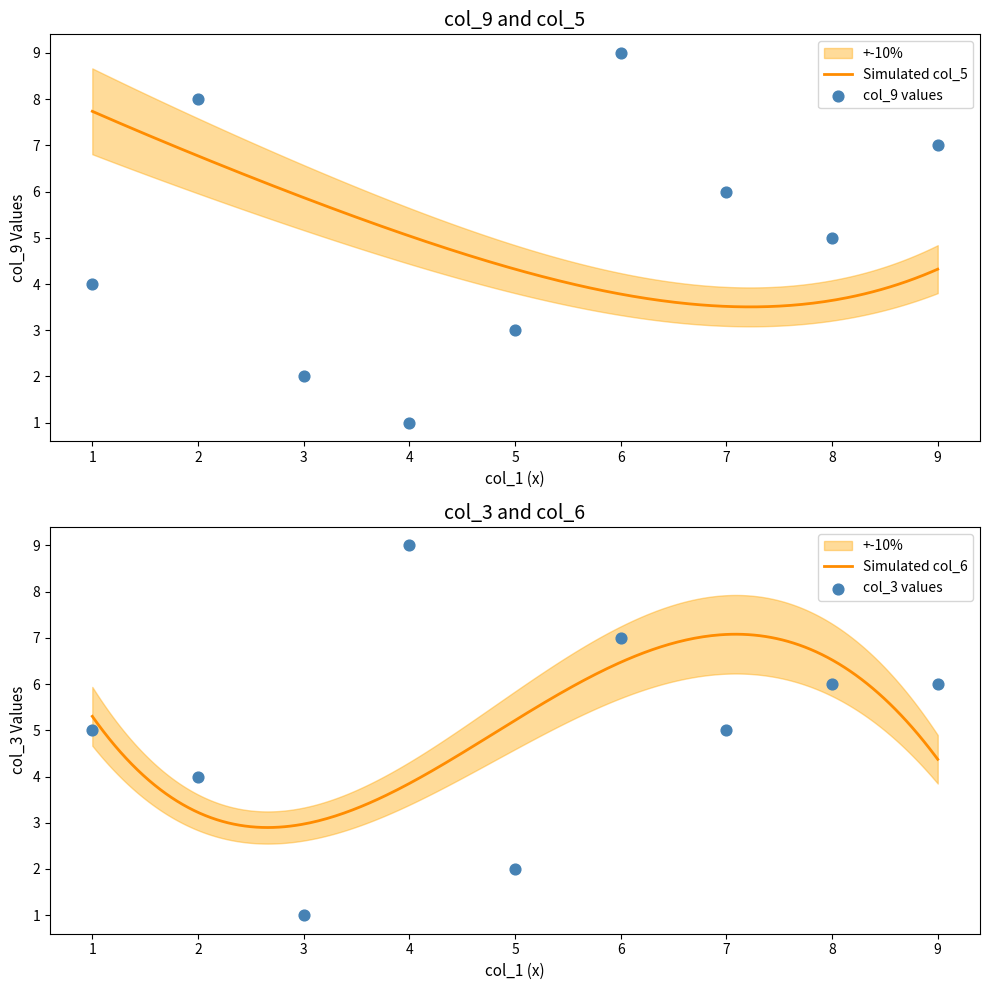

Which series reaches the maximum Y coordinate?

col_9